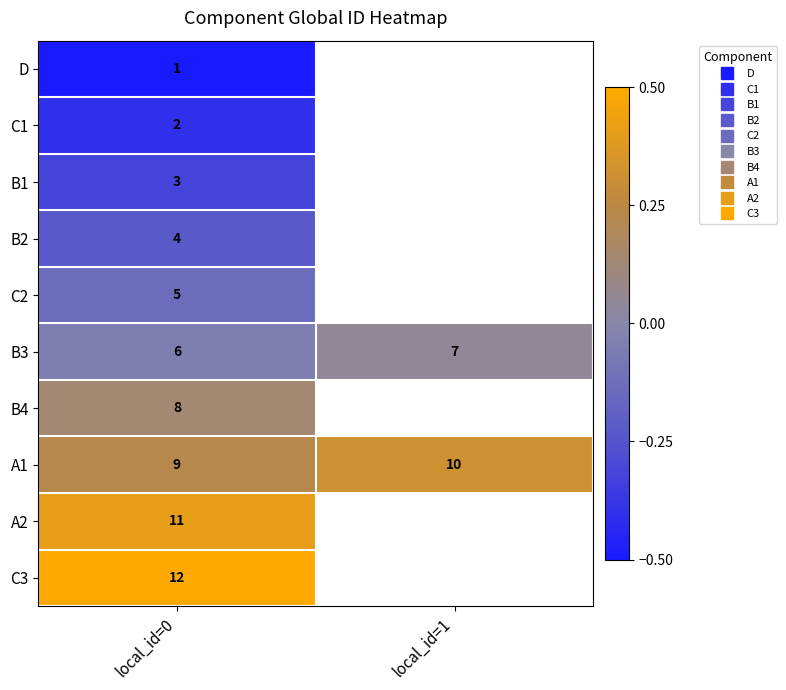

List the series in order of their overall mean, highest first.

D, C1, B1, B2, C2, B3, B4, A1, A2, C3